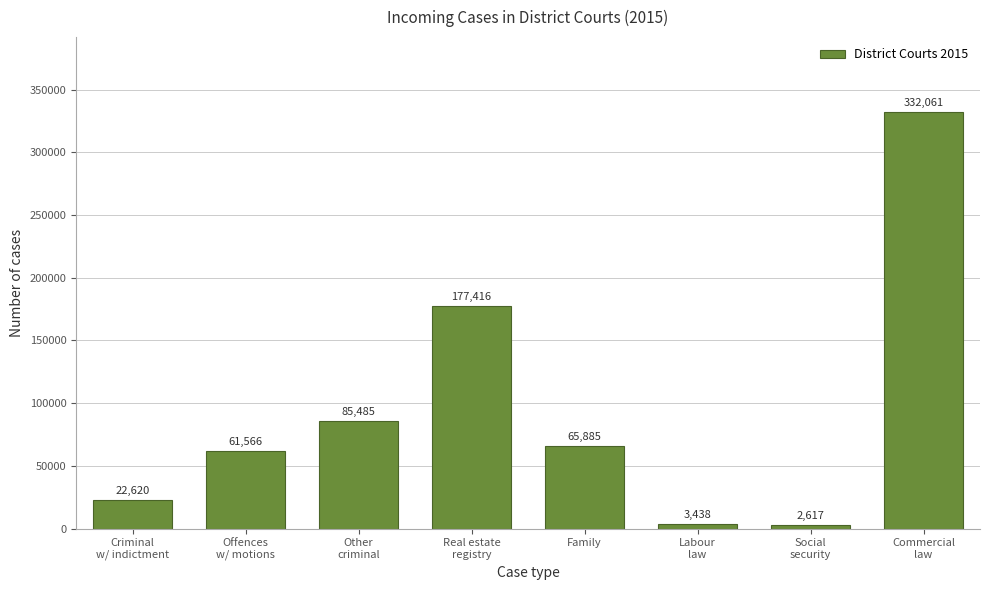

Reading left to right, extract all data points from this chart.

22620	61566	85485	177416	65885	3438	2617	332061